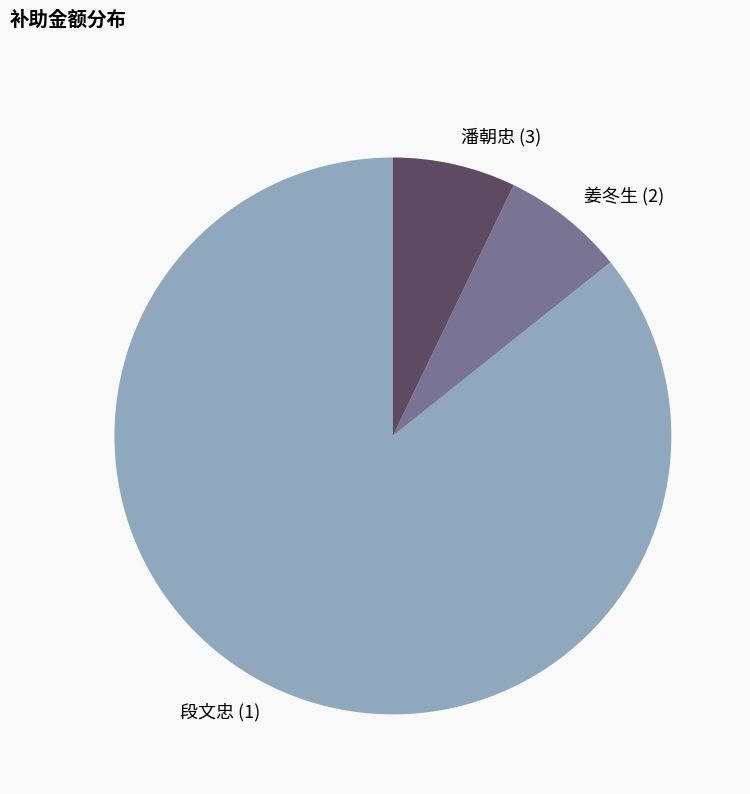

True or false: 潘朝忠 (3) accounts for 12% of the total.

False